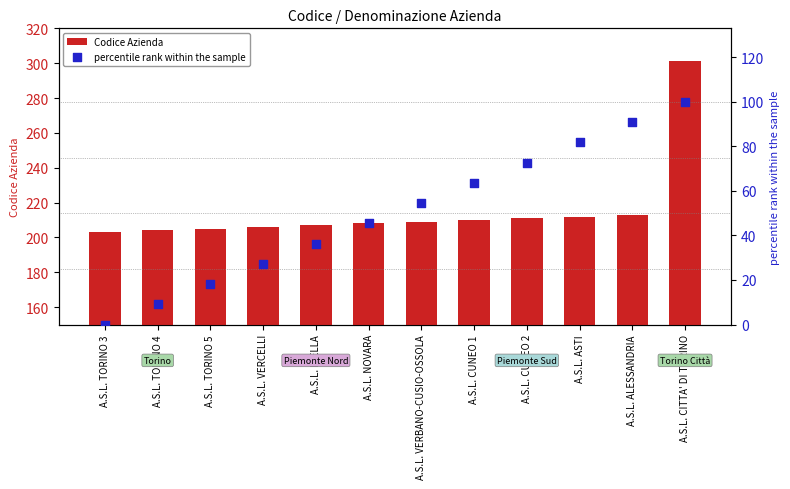

Which series has the widest spread of Y values?

percentile rank within the sample